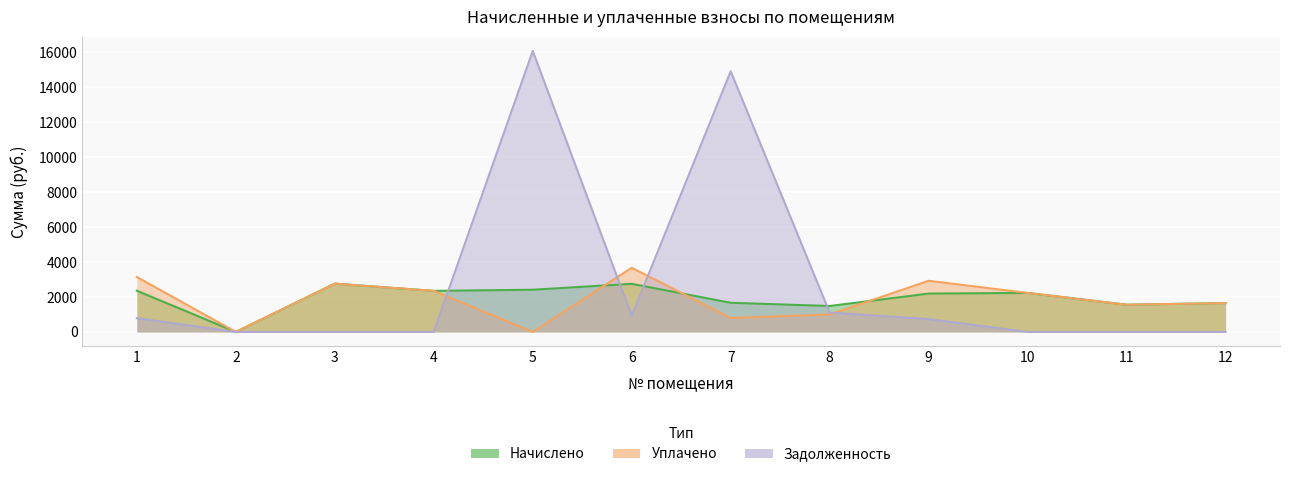

Reading left to right, list all the values displayed in this chart.

начислено: 2357.2	0.0	2764.2	2349.9	2415.9	2753.2	1668.0	1484.7	2195.9	2232.6	1558.0	1653.4
уплачено: 3143.0	0.0	2764.2	2349.9	0.0	3670.9	800.2	997.7	2927.9	2232.6	1558.0	1653.4
задолженность: 785.8	0.0	0.0	0.0	16084.4	917.7	14920.3	1111.5	732.0	0.0	0.0	0.0